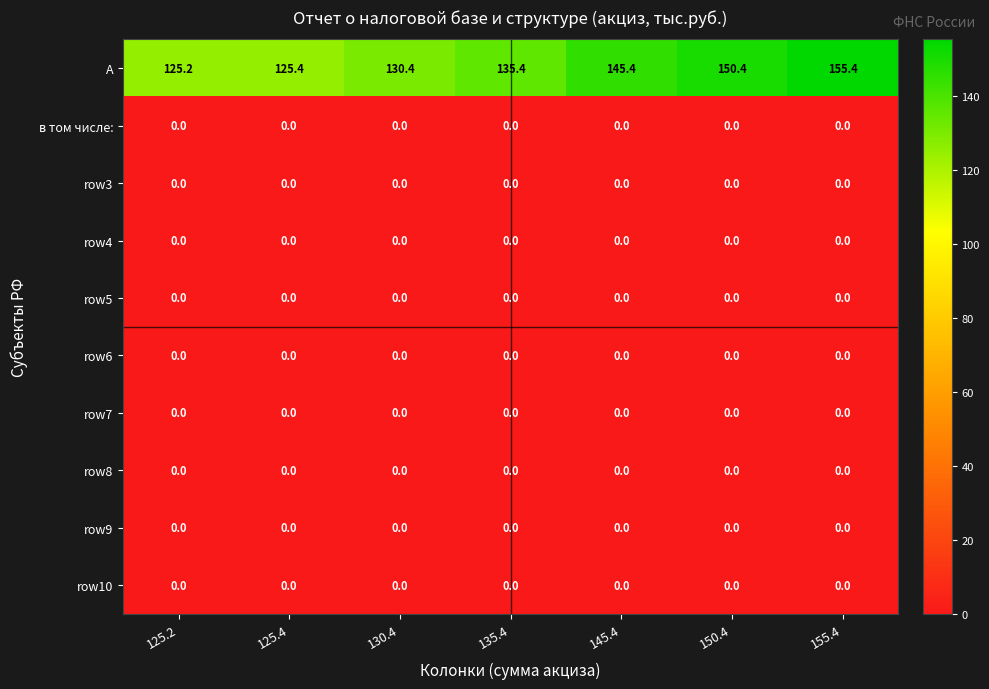

What is the greatest value displayed?

155.4